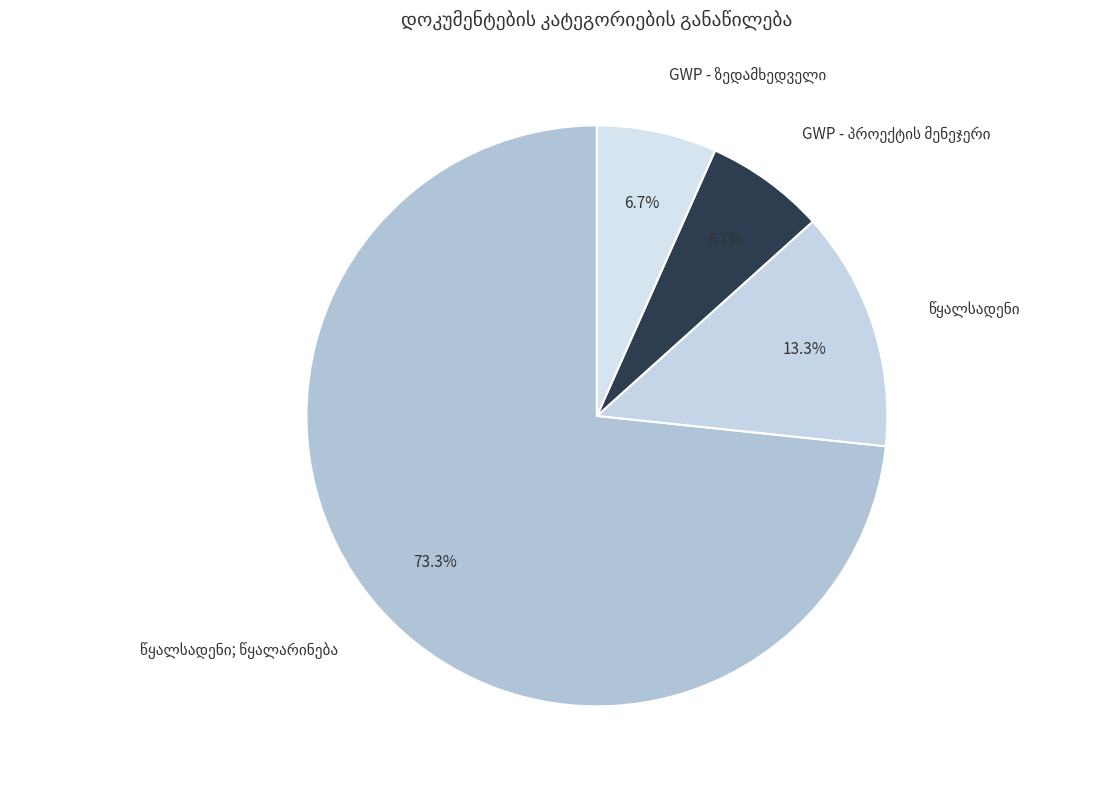

Is there a majority slice in this chart?

Yes